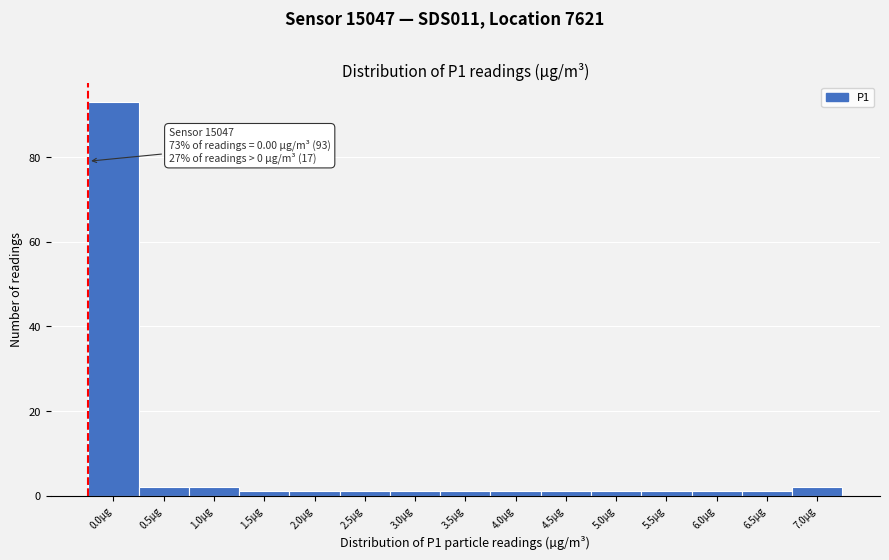

Reading left to right, list all the values displayed in this chart.

93	2	2	1	1	1	1	1	1	1	1	1	1	1	2